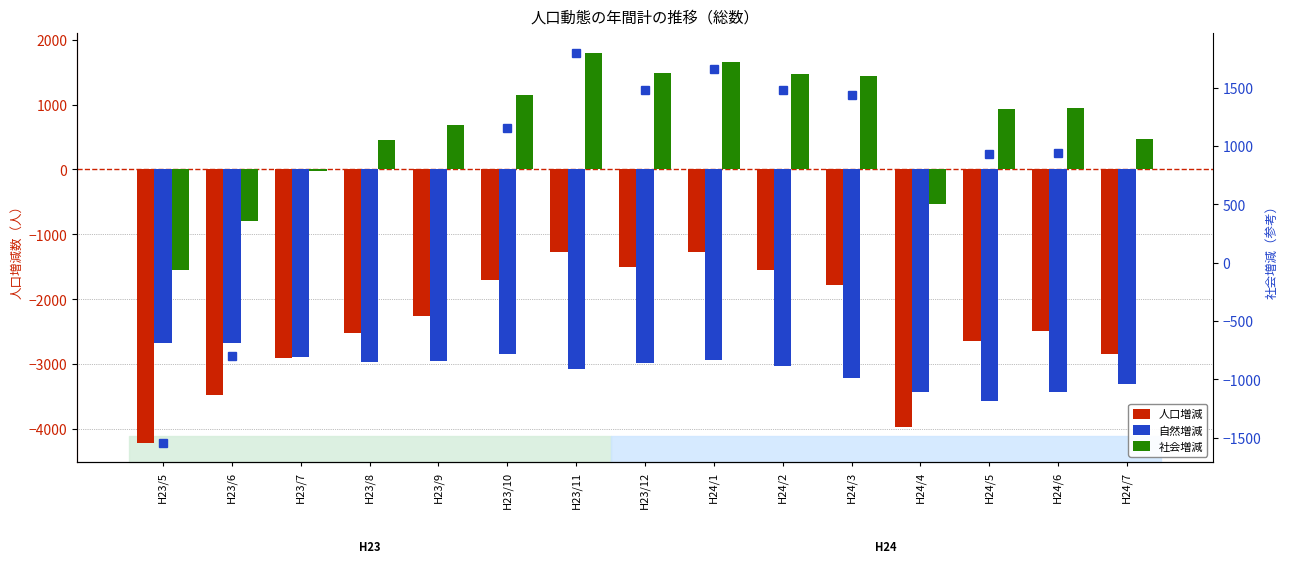

How many data points in 人口増減 are above -2497?

7